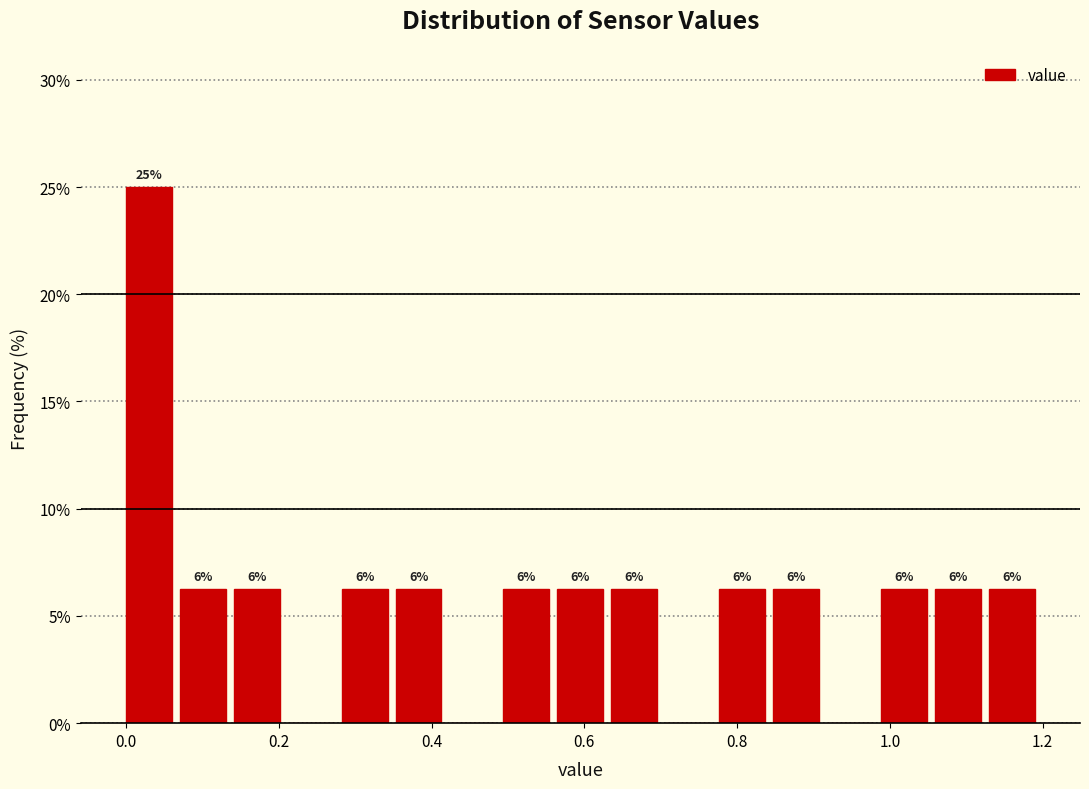

Around what value on the x-axis is the tallest bar? Give the approximate position of its centre, as read against the axis.

0.04